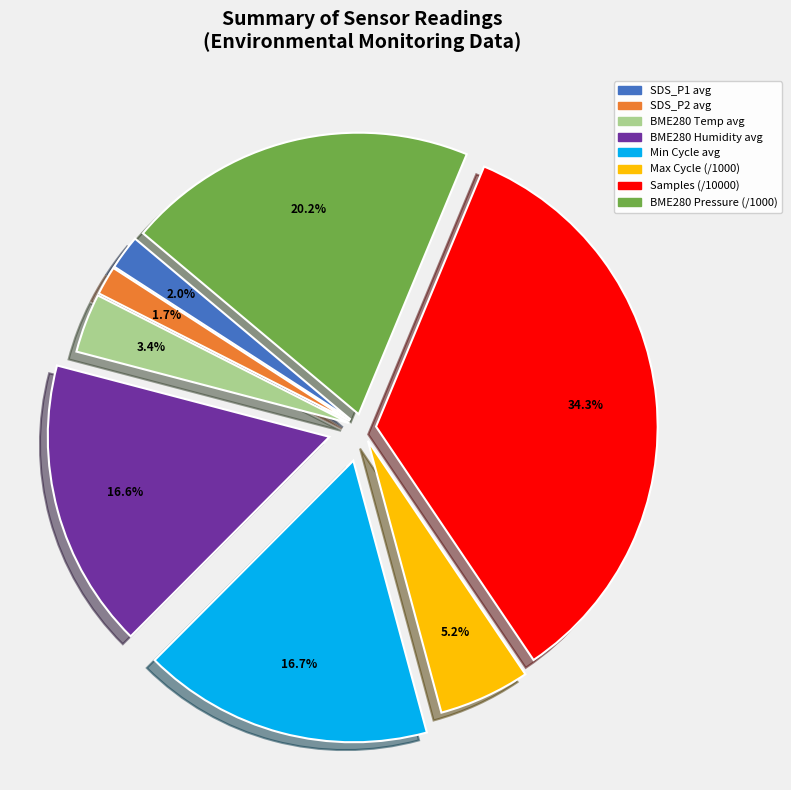

Is there a majority slice in this chart?

No